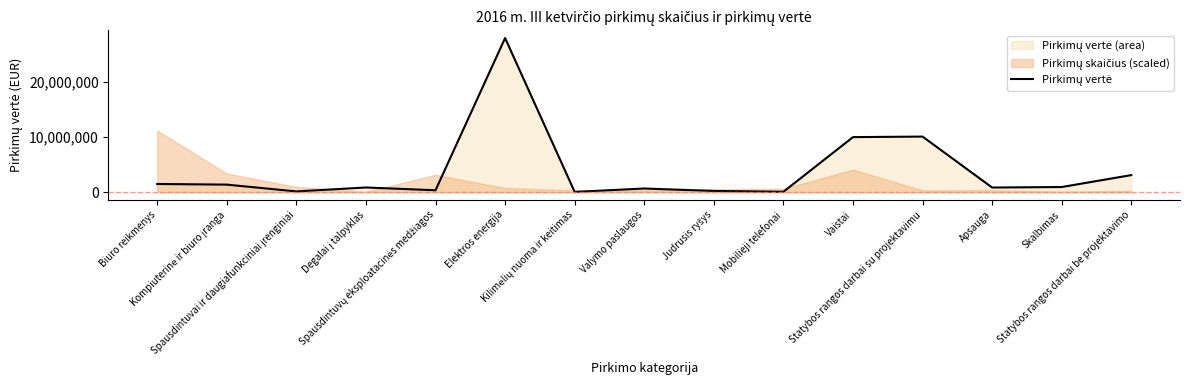

How many points are higher than both their immediate neighbors (excluding endpoints)?

4